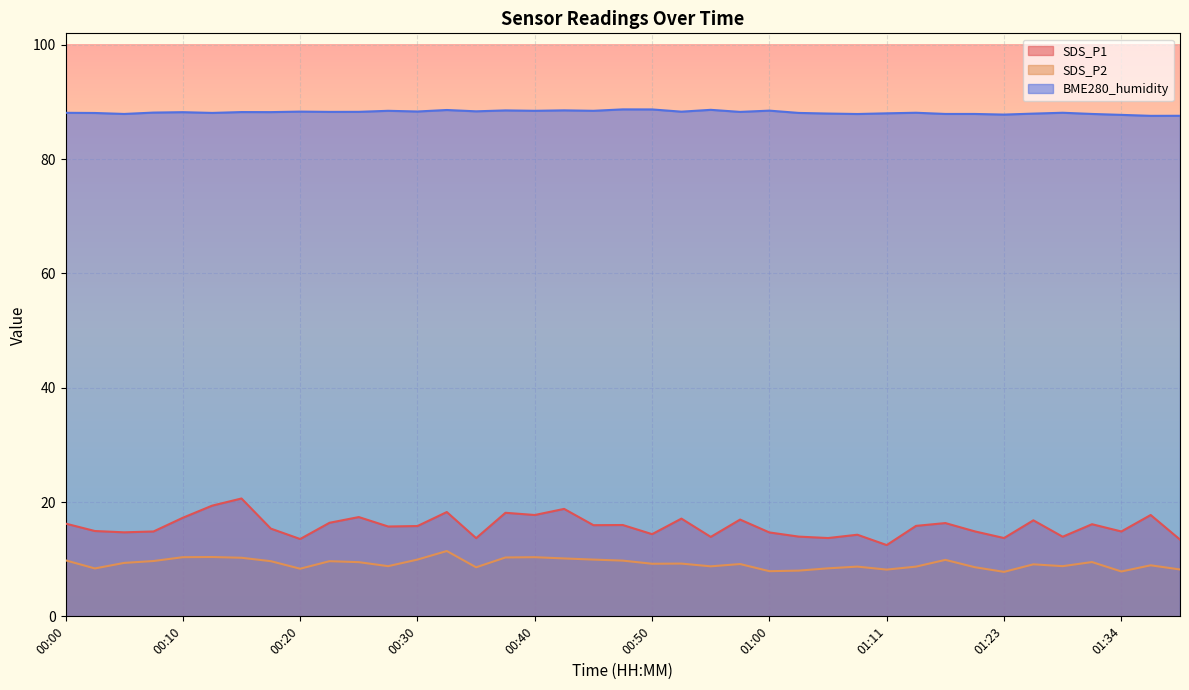

What is the difference between the second highest and minimum values in the BME280_humidity series?

1.1